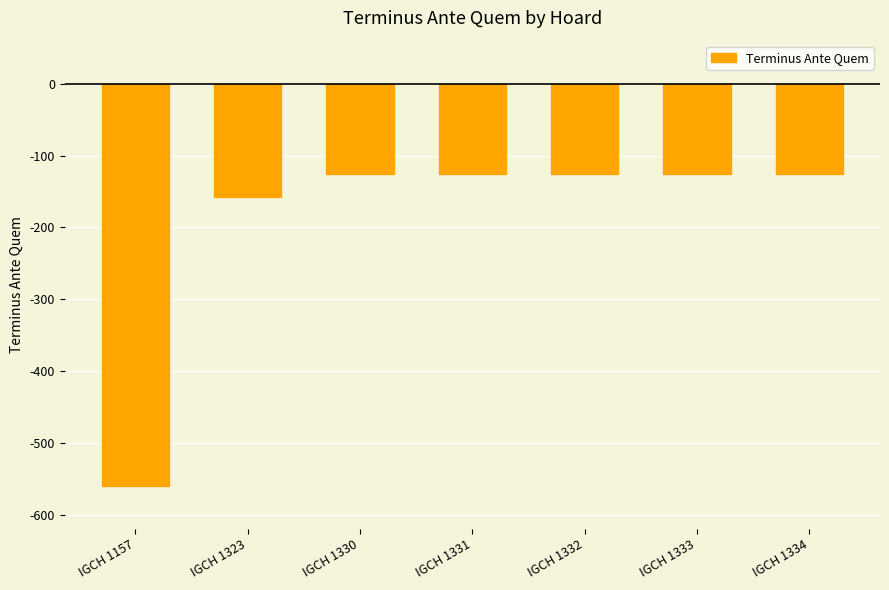

What value does the data have at IGCH 1330?

-125